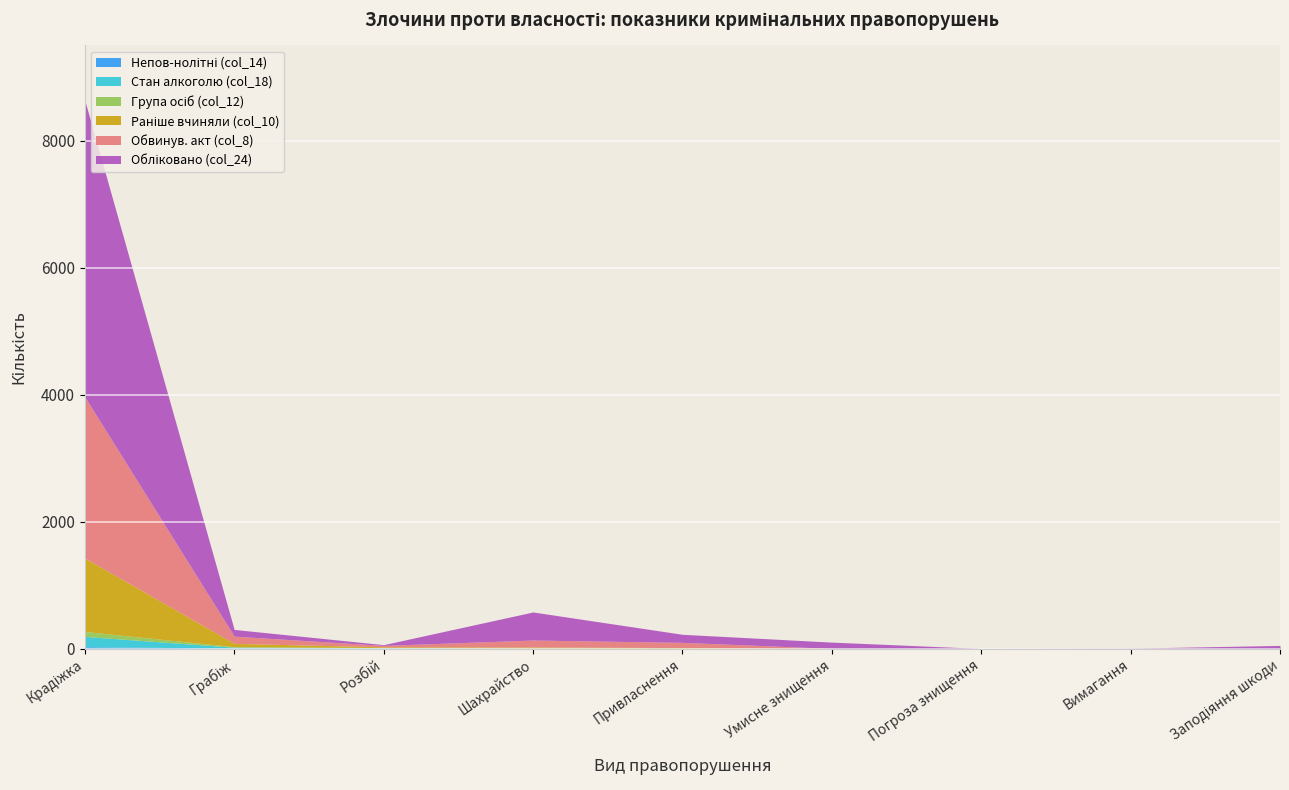

Between Розбій and Крадіжка, which is larger?

Крадіжка